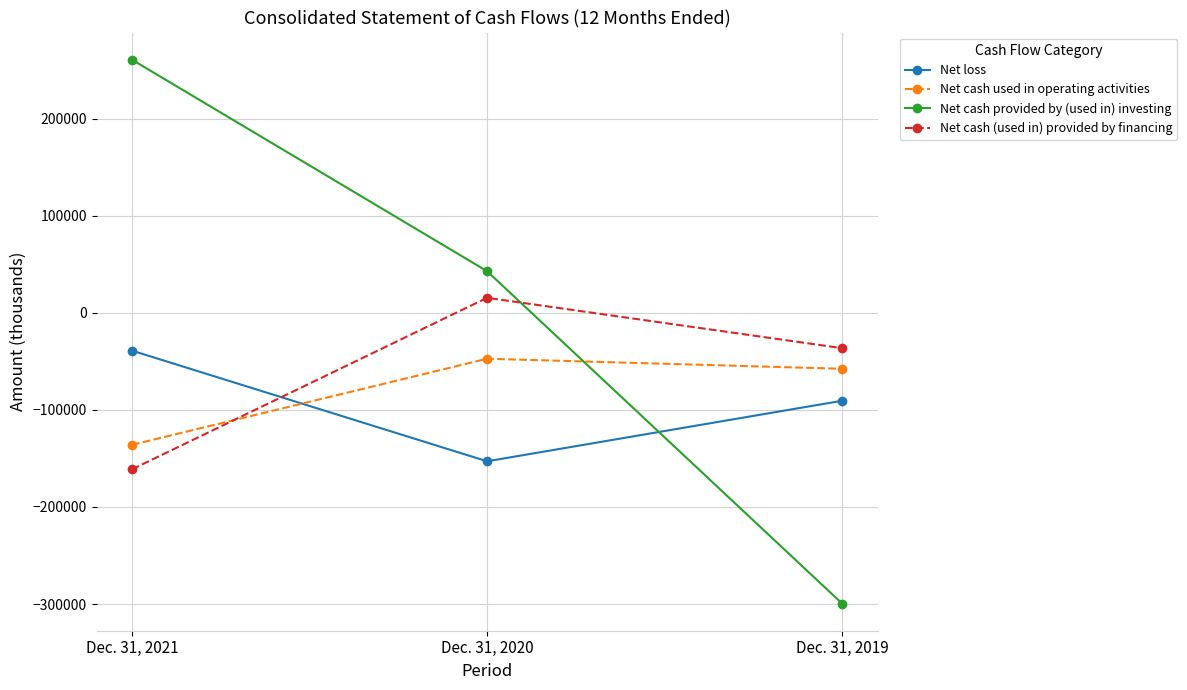

What is the difference between the Net cash (used in) provided by financing values at Dec. 31, 2020 and Dec. 31, 2019?

51887